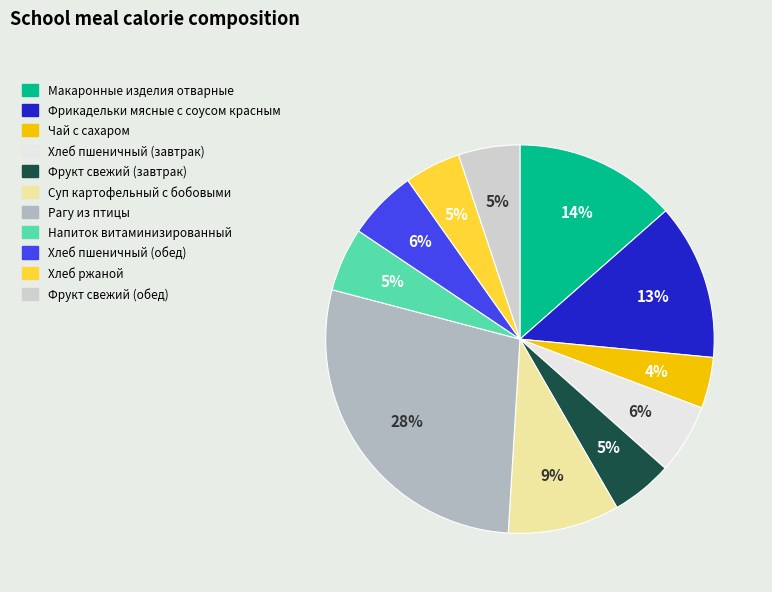

To the nearest percent, what is the combined percentage of Хлеб ржаной and Рагу из птицы?

33%